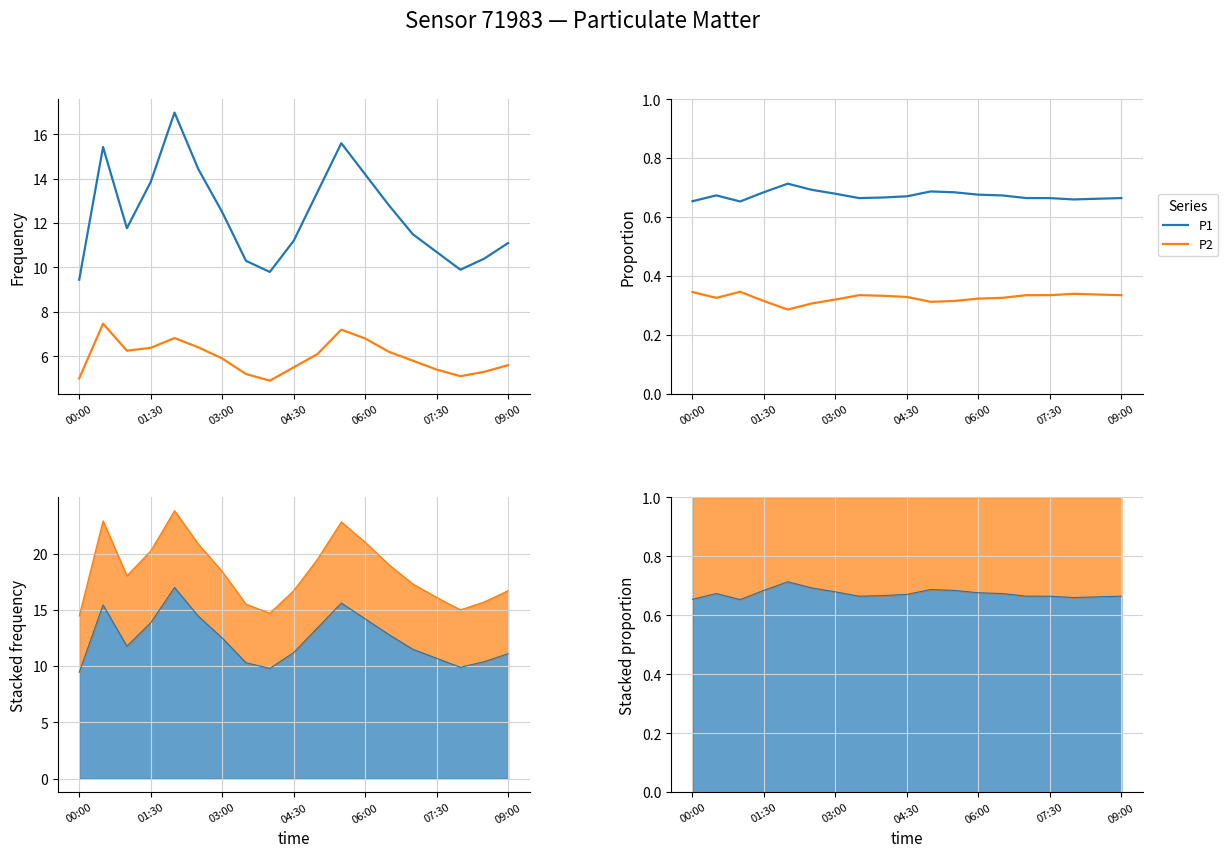

What is the highest value of the P2 series?

0.3